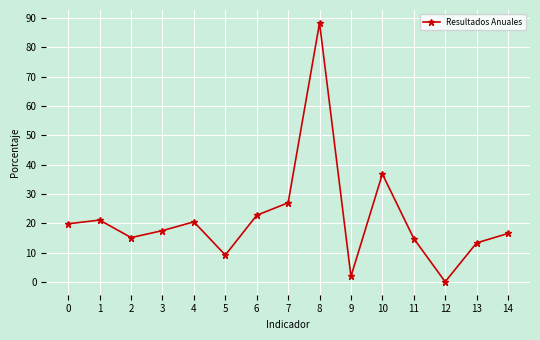

Where is the first local maximum?

1